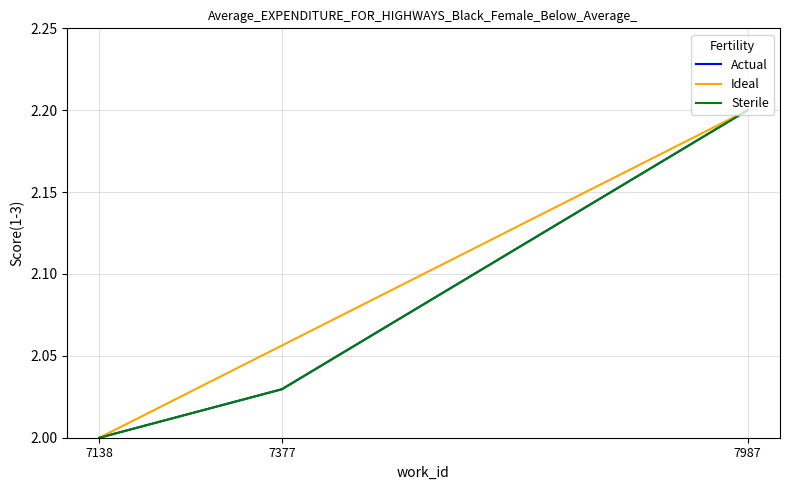

Reading right to left, extract all data points from this chart.

Actual: 7987=2.2	7377=2.0	7138=2.0
Ideal: 7987=2.2	7377=2.1	7138=2.0
Sterile: 7987=2.2	7377=2.0	7138=2.0